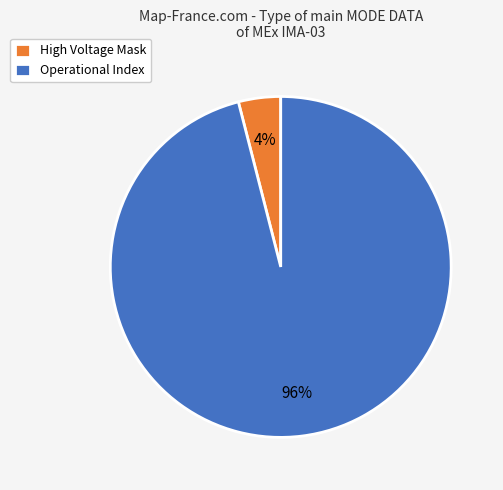

Does Operational Index account for over 50% of the chart?

Yes